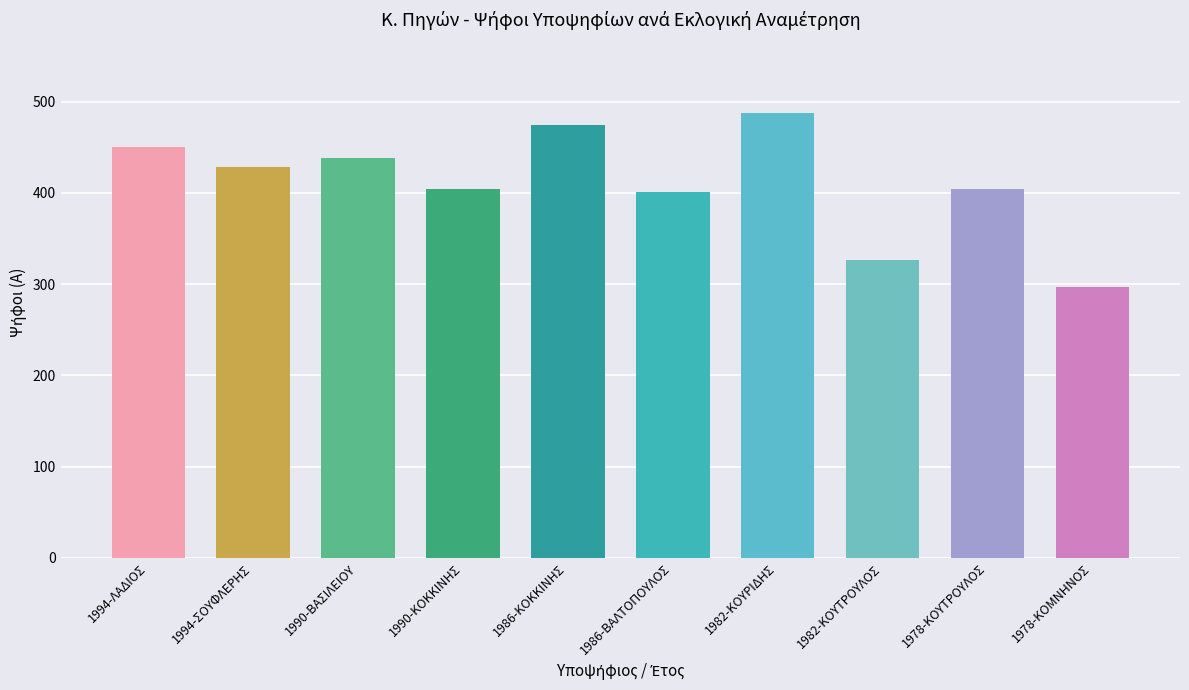

Which has a higher value, 1986-ΒΑΛΤΟΠΟΥΛΟΣ or 1986-ΚΟΚΚΙΝΗΣ?

1986-ΚΟΚΚΙΝΗΣ